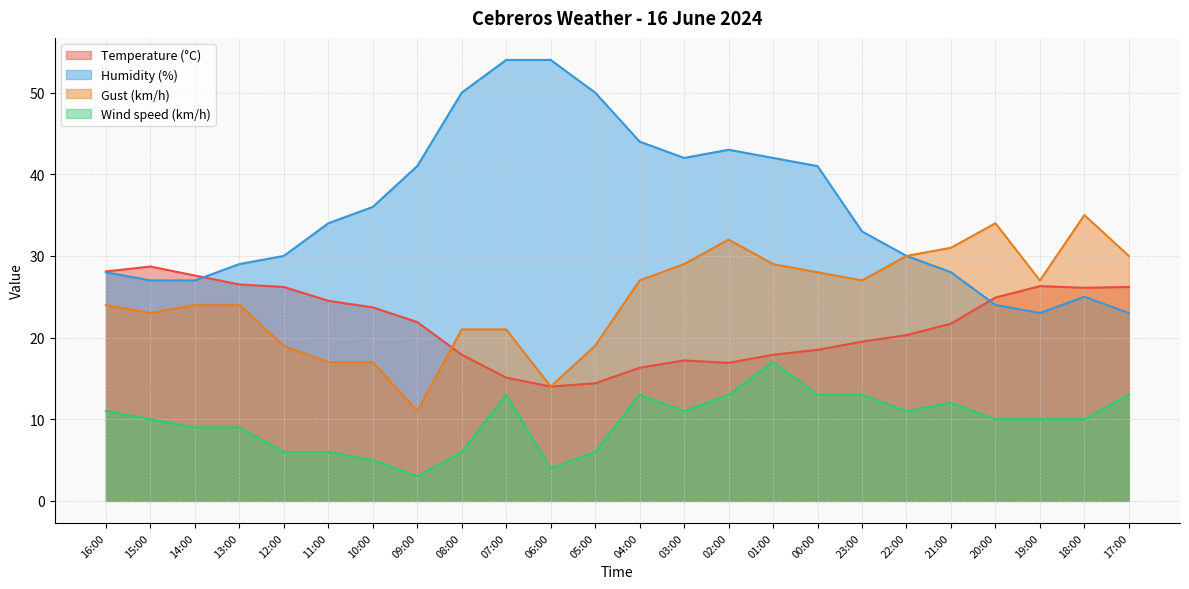

At which label is Wind speed (km/h) closest to 10?

15:00